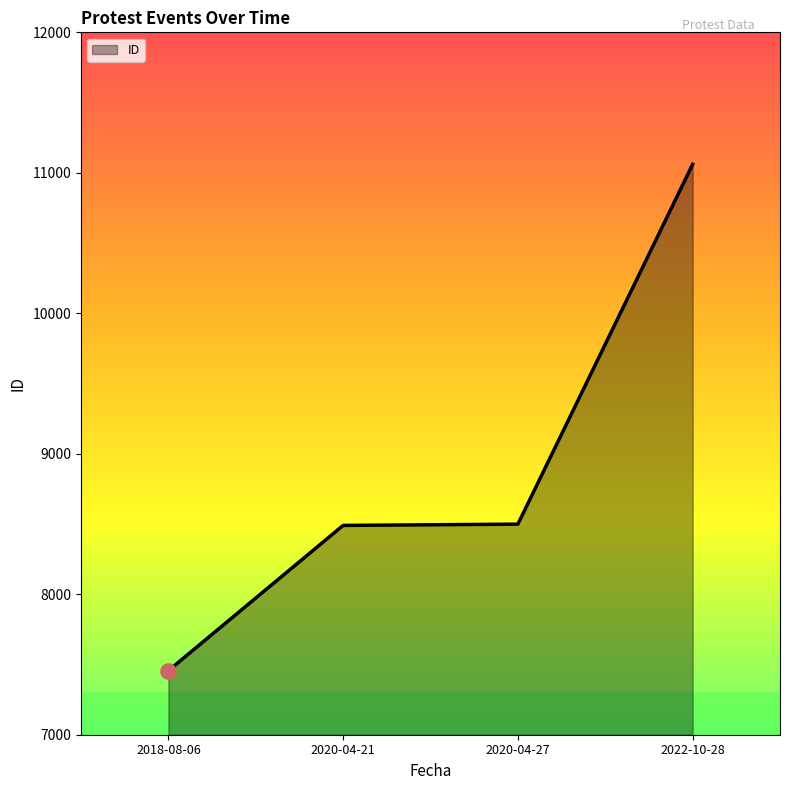

Approximately how many times larger is the value at 2020-04-21 compared to 2022-10-28?

0.8